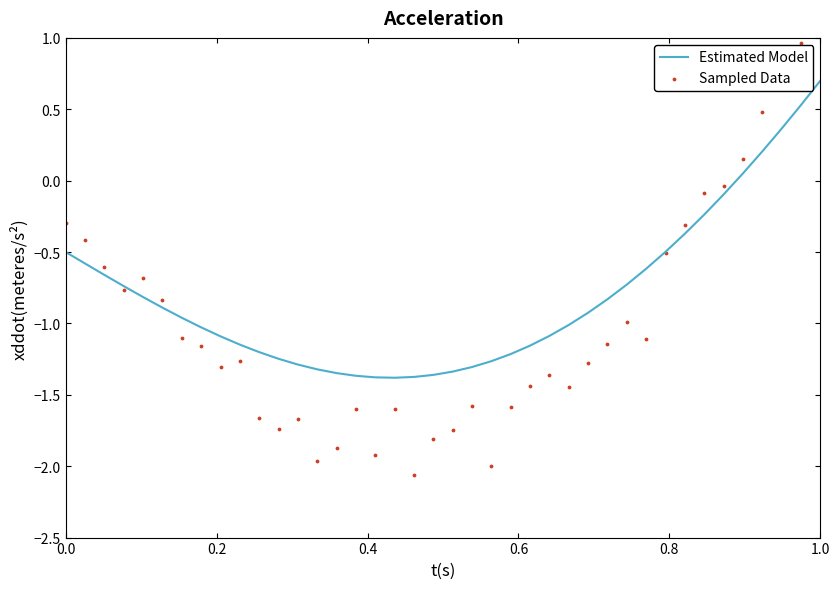

Is the value of Sampled Data at 36 greater than the value of Estimated Model at 10?

Yes